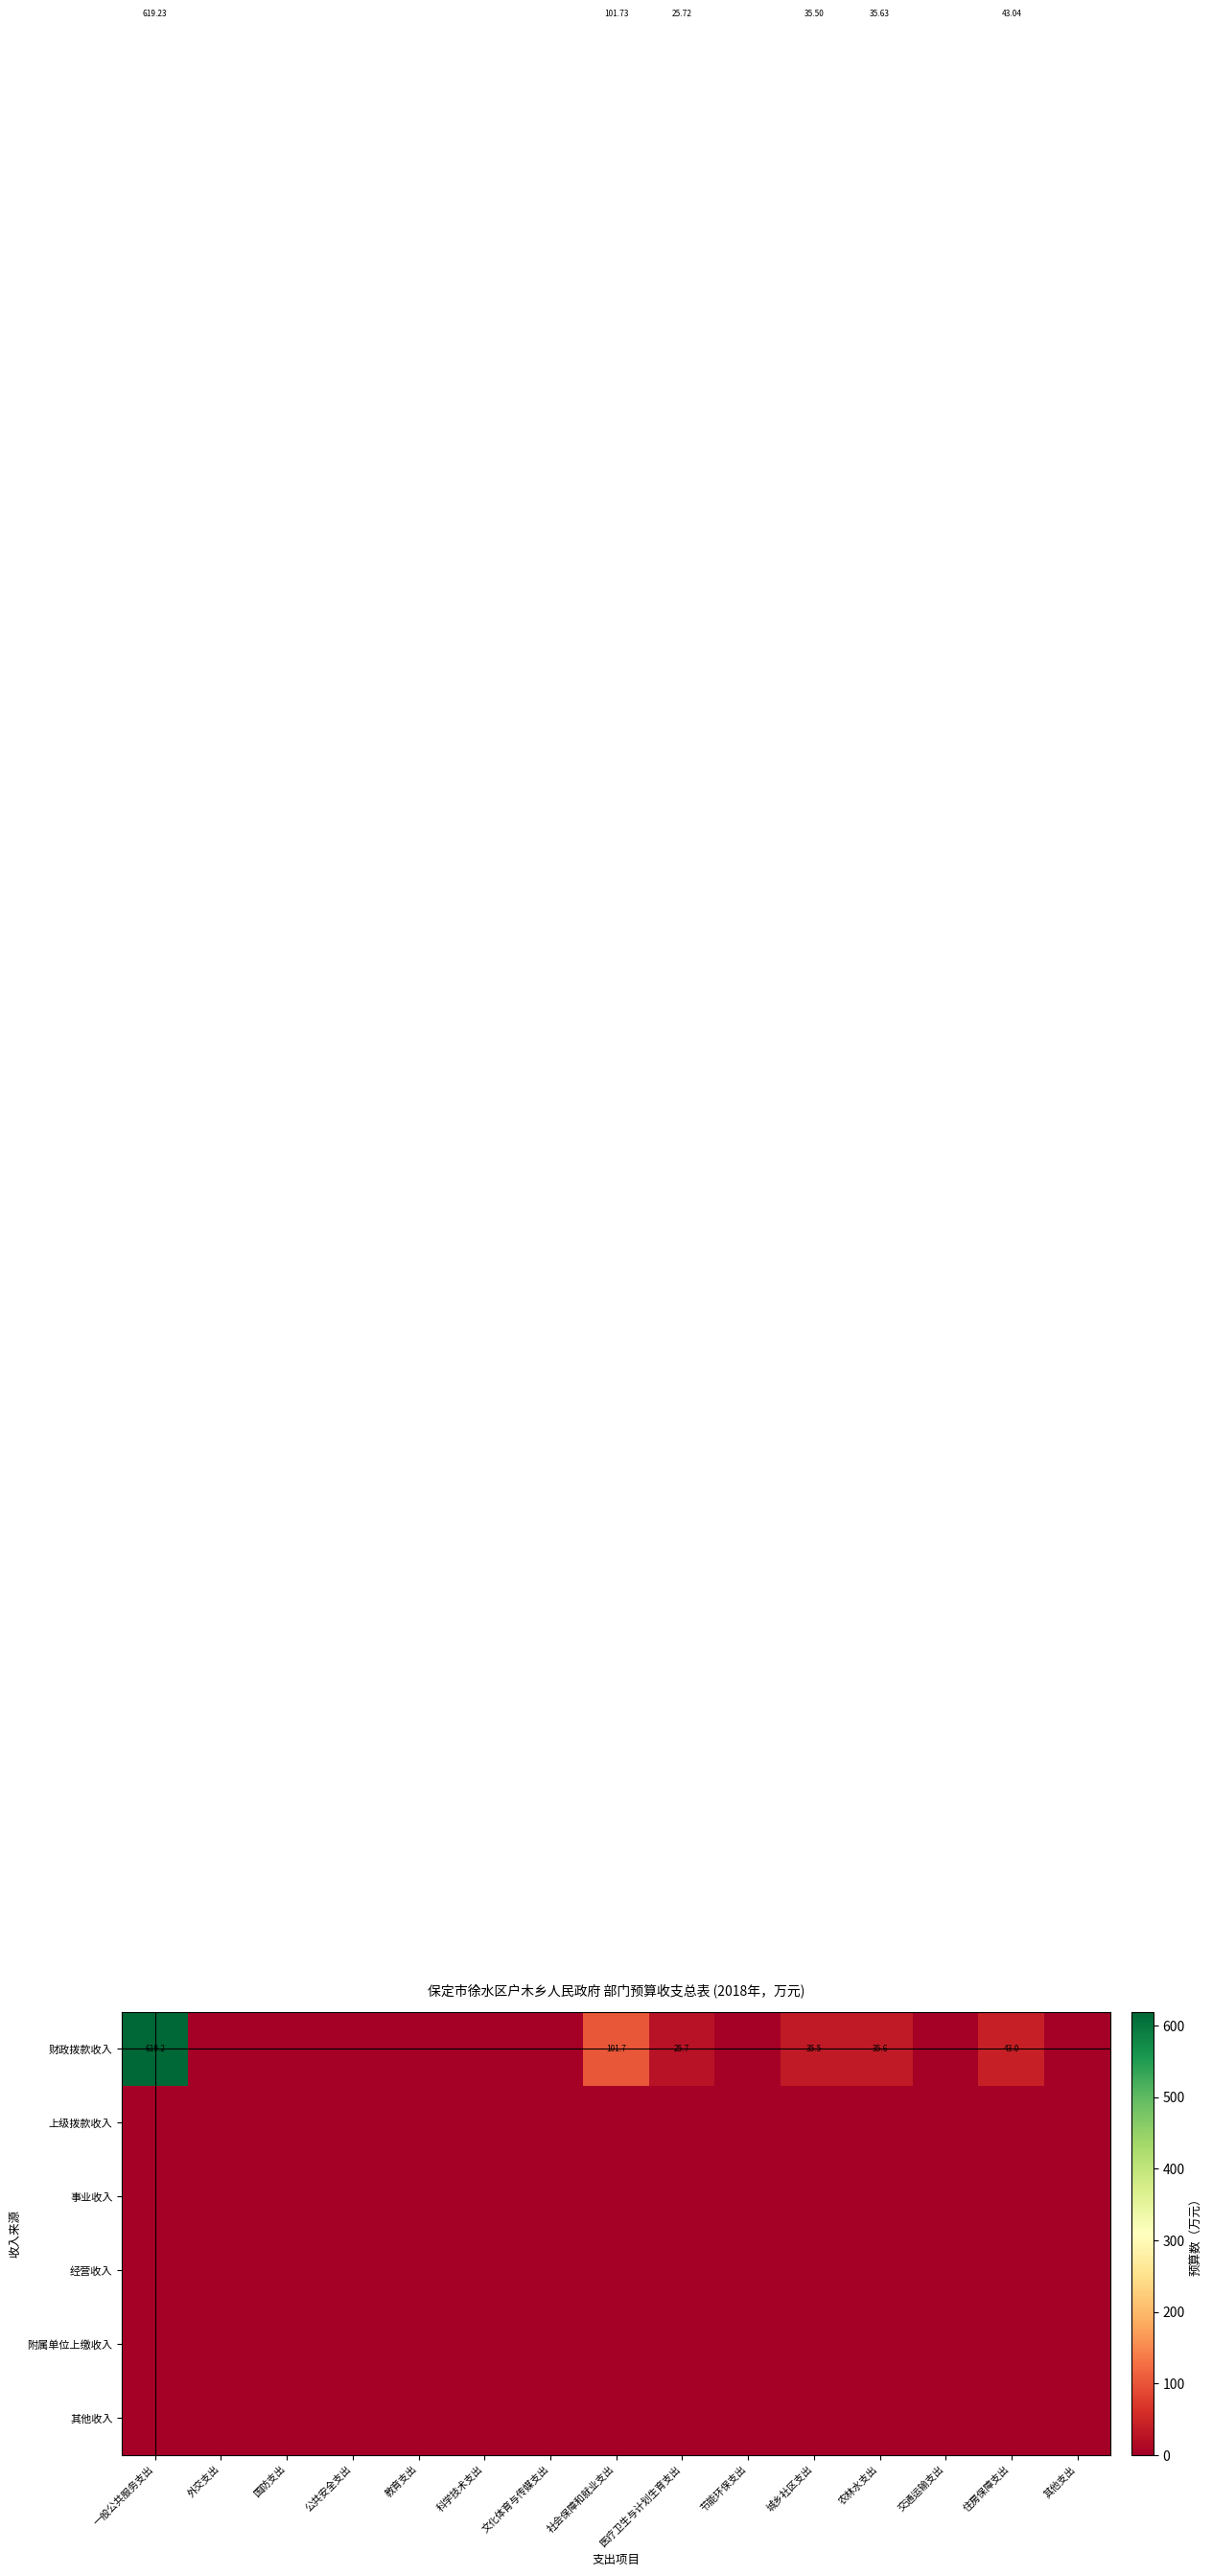

Which series has the largest total across all categories?

财政拨款收入